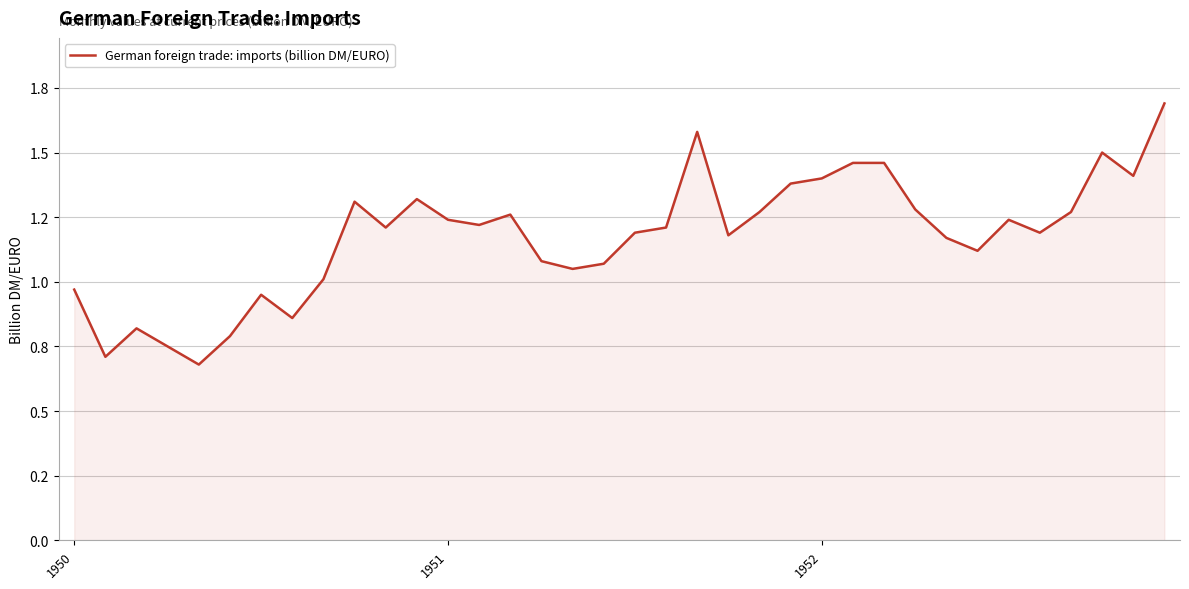

What is the average value?

1.2